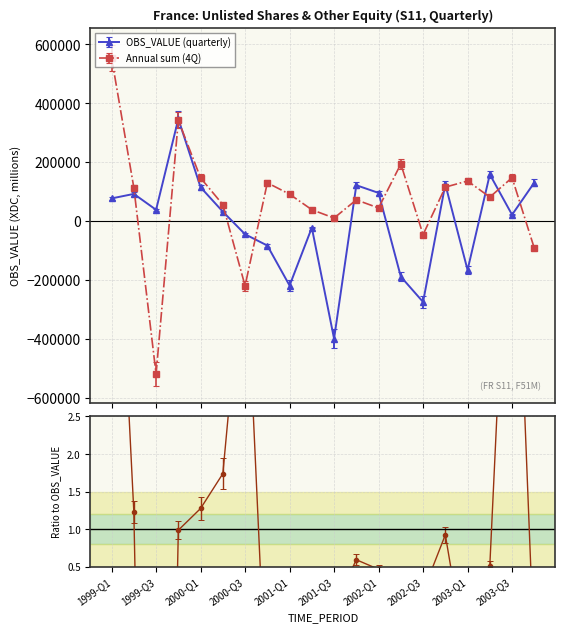

Is it true that Annual sum (4Q) equals 194082 at 2002-Q2?

True